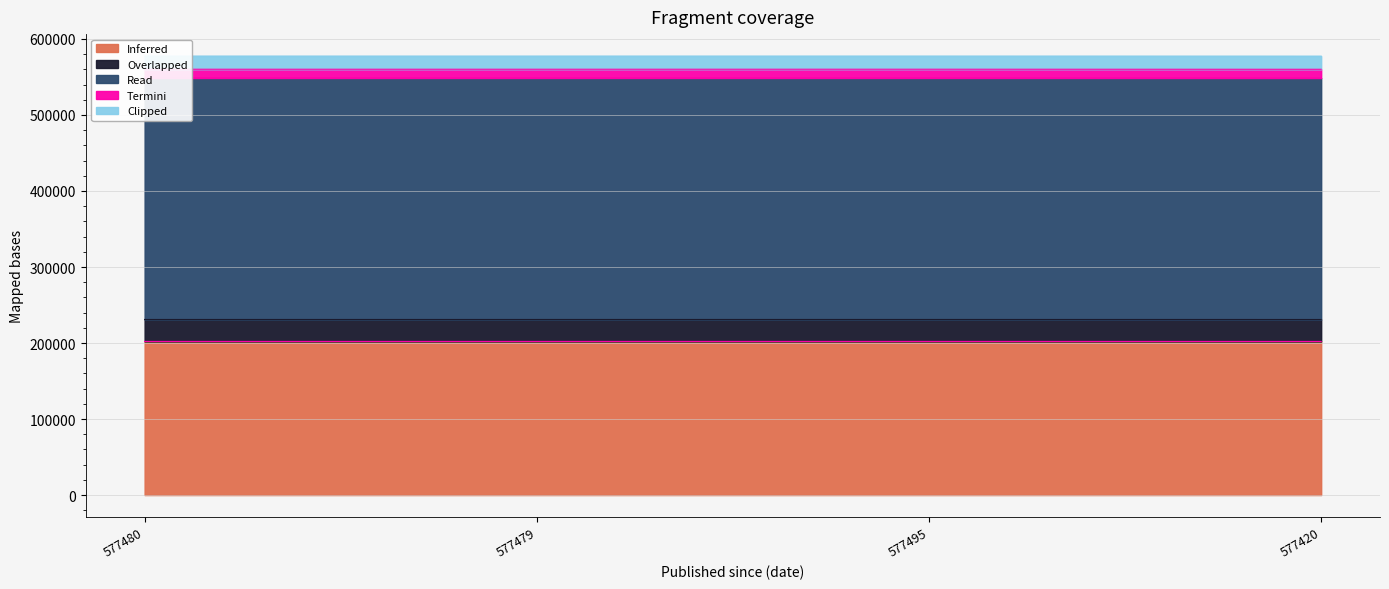

What is the change in value from 577480 to 577495?

+5.2